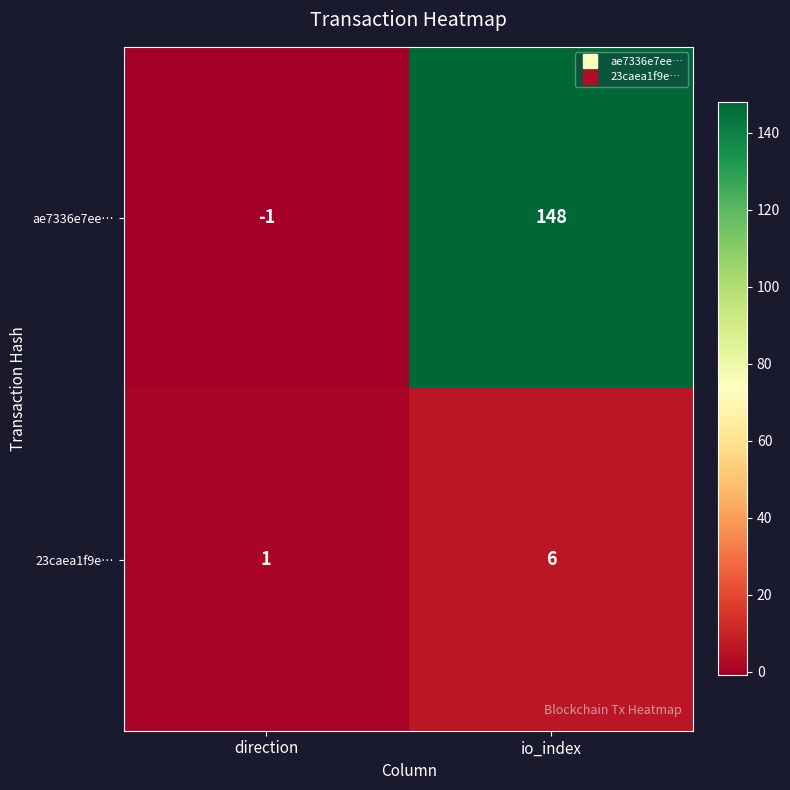

The value of 23caea1f9e… at io_index is 8. True or false?

False